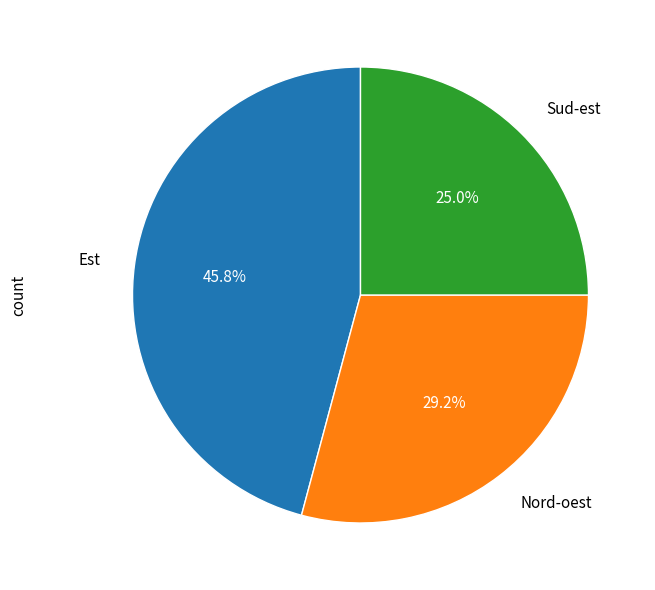

Count the number of slices in the pie.

3